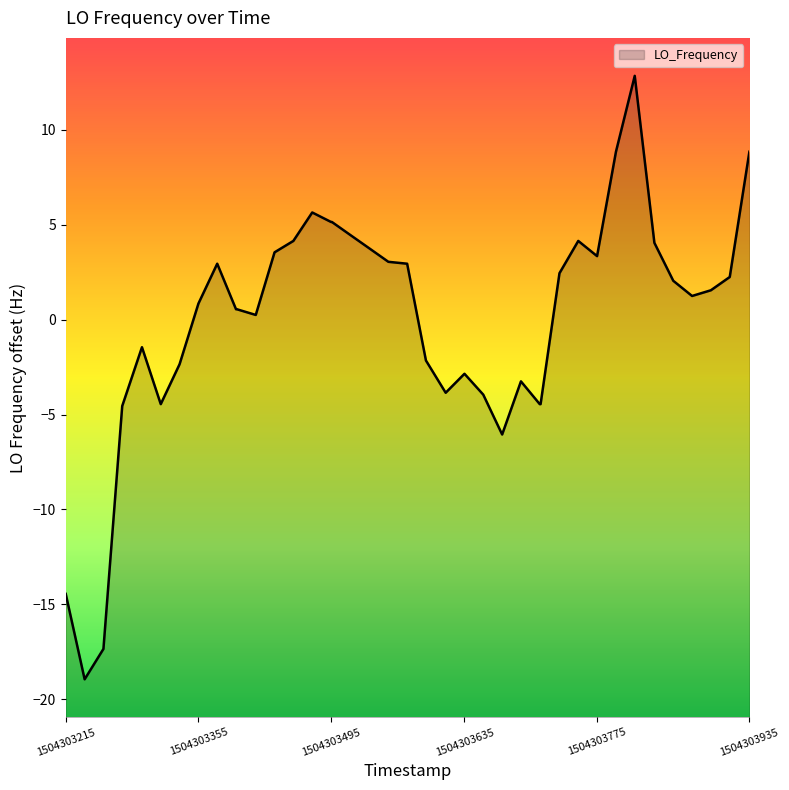

Which label corresponds to the largest value in the chart?

1504303815.1